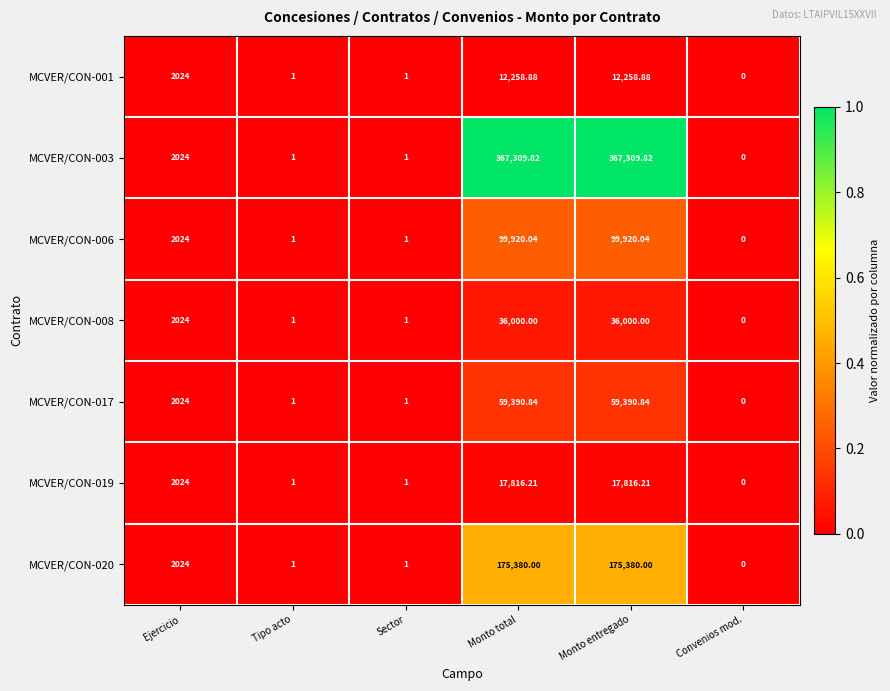

At which label is MCVER/CON-001 closest to 6129?

Ejercicio